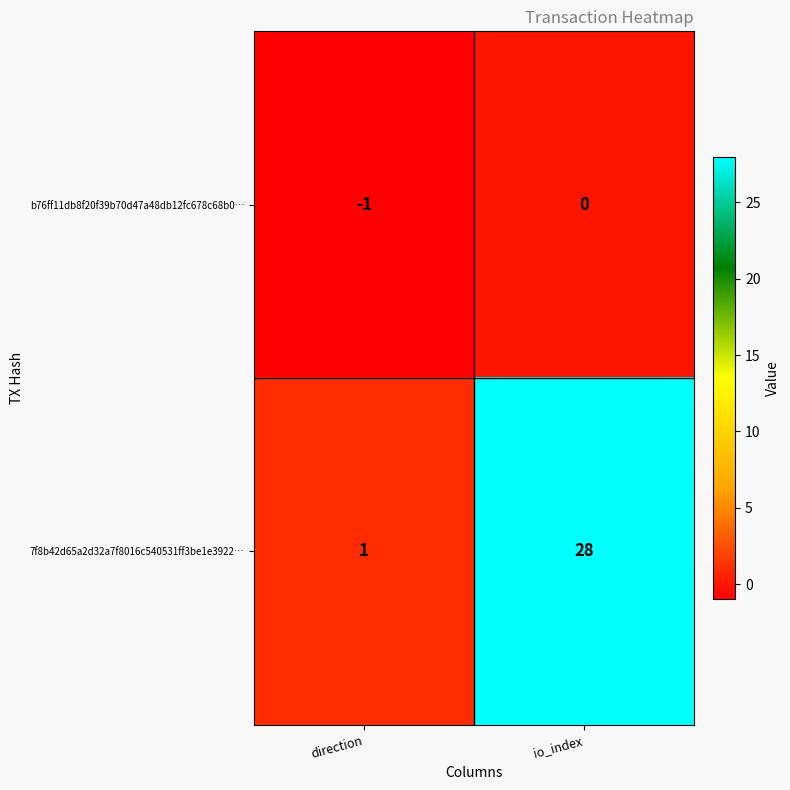

Which series changed the most between direction and io_index?

7f8b42d65a2d32a7f8016c540531ff3be1e3922…